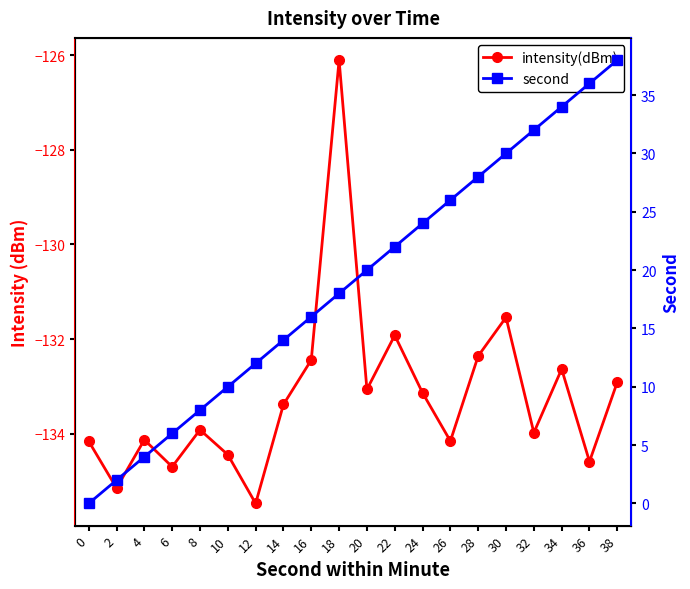

Rank the series by their maximum value, from lowest to highest.

intensity(dBm), second